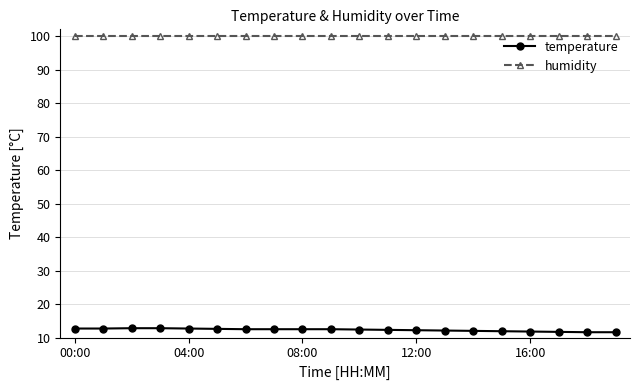

Which series has the largest total across all categories?

humidity